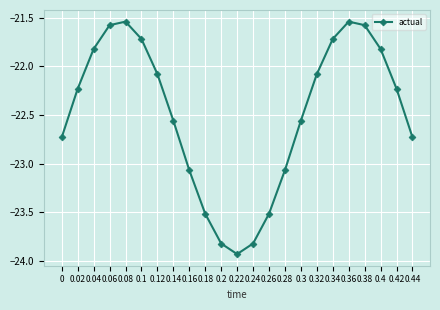

Which has a higher value, 0.04 or 0.22?

0.04